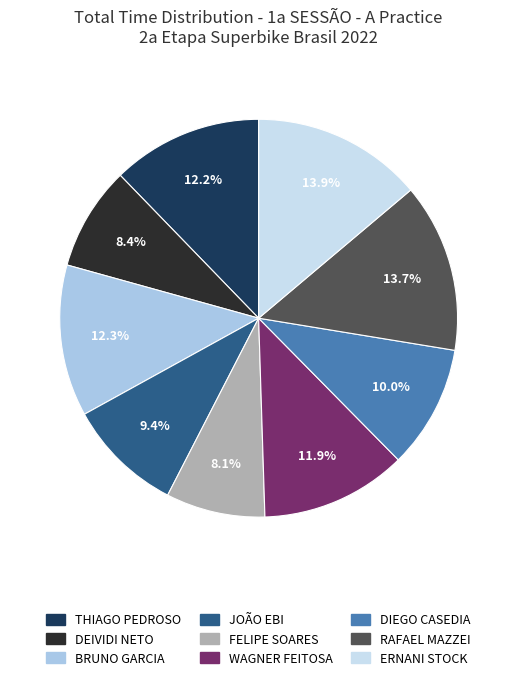

What percentage is the WAGNER FEITOSA slice, to the nearest percent?

12%